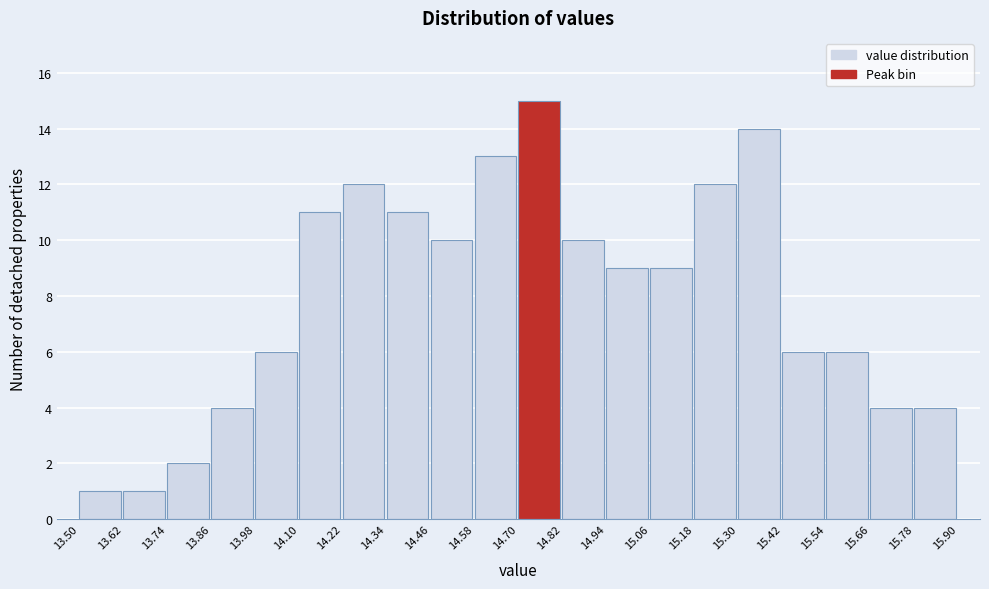

Which range on the x-axis has the tallest bar?

14.70 to 14.82